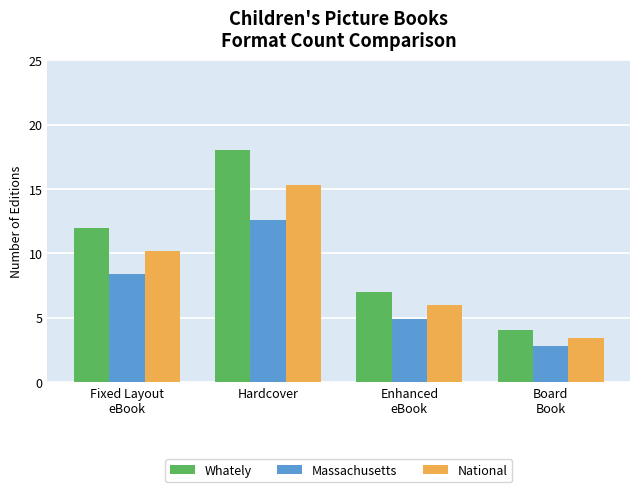

Does the chart contain any negative values?

No